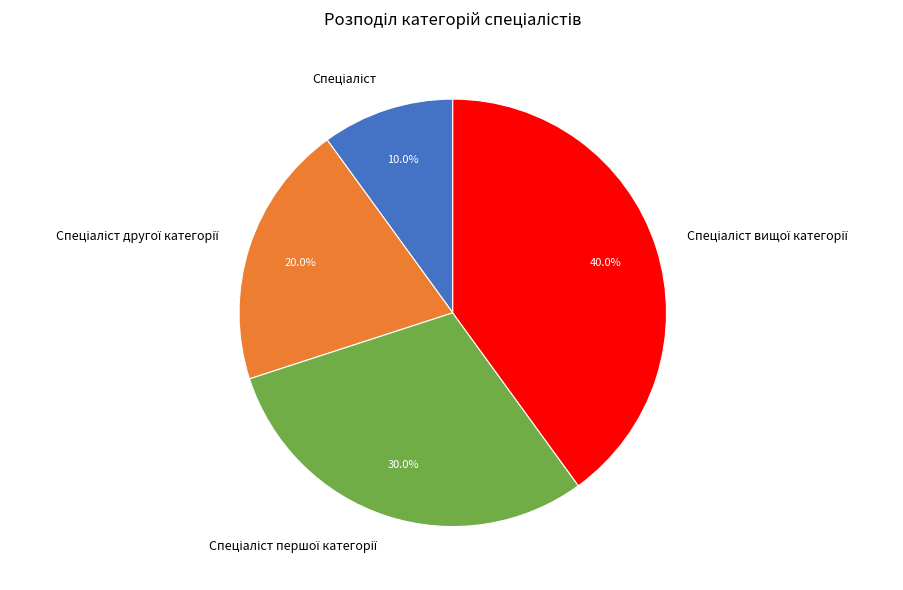

To the nearest percent, what is the difference between the largest and smallest slice percentages?

30%